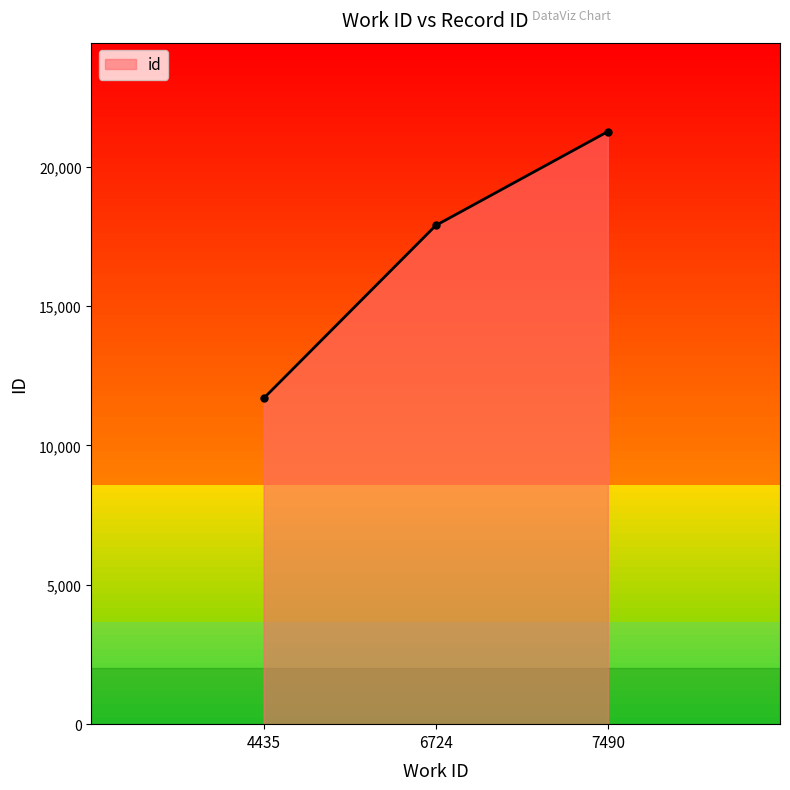

Where is the data nearest to the value 16469?

6724